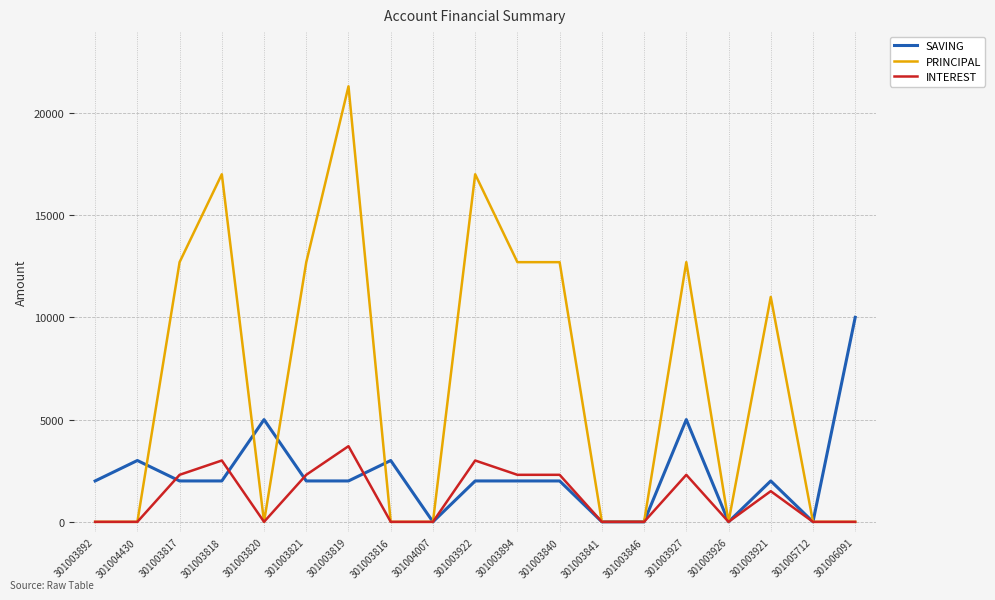

What is the spread (max minus min) of values at 301003921?

9500